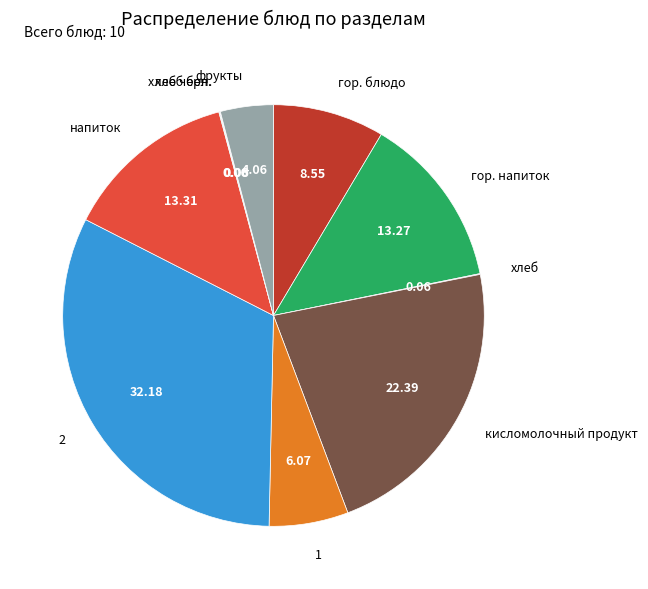

Does any single category account for the majority?

No